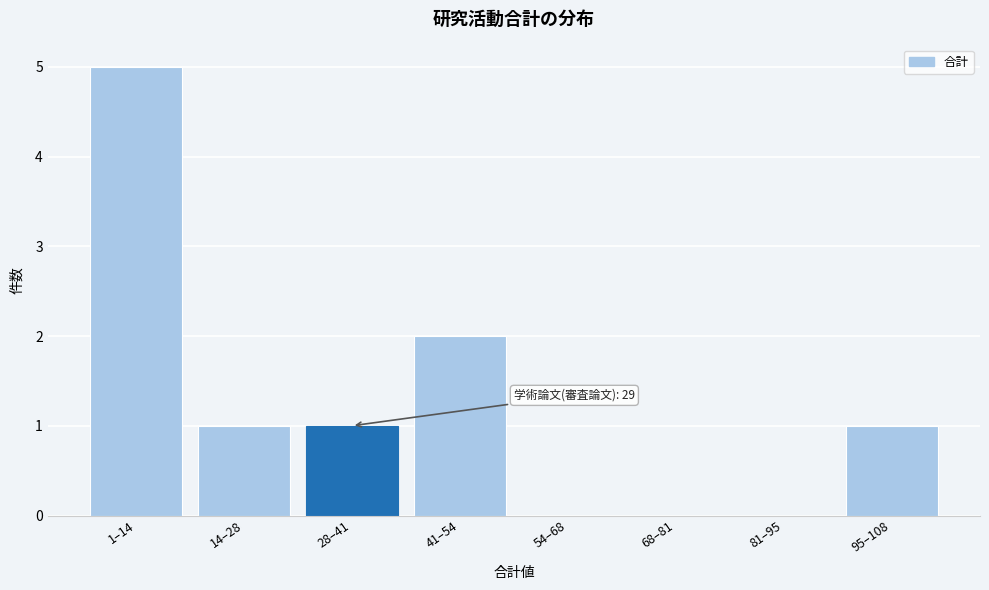

Reading left to right, transcribe all the data shown in this chart.

1–14=5	14–28=1	28–41=1	41–54=2	54–68=0	68–81=0	81–95=0	95–108=1